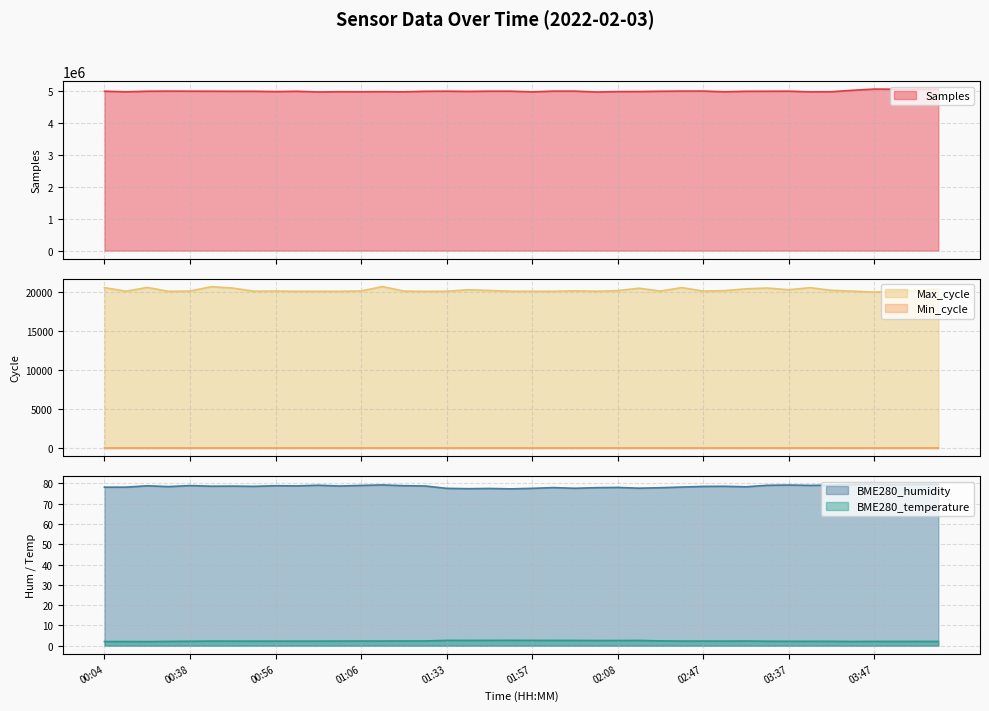

True or false: BME280_humidity has a value of 20.1 at 02:52.

False